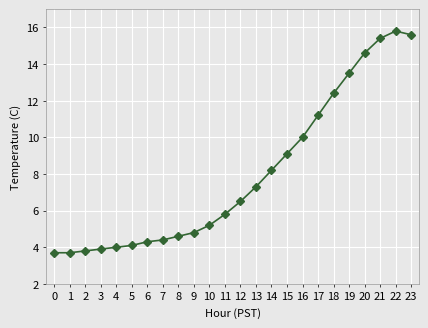

What is the sum of all values?

191.9